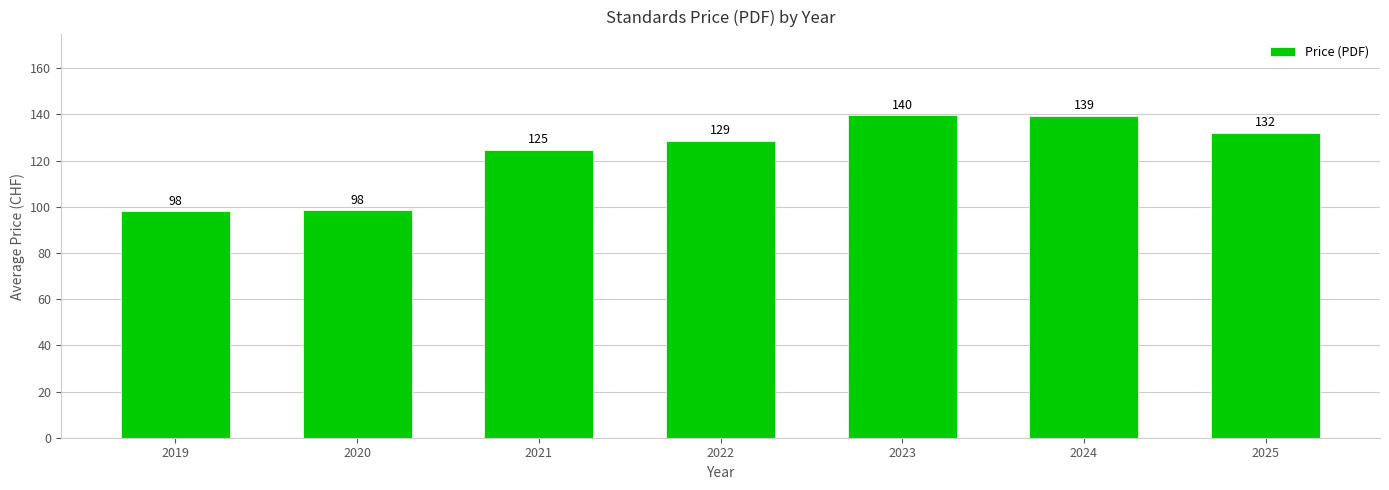

How many bars are there in total?

7